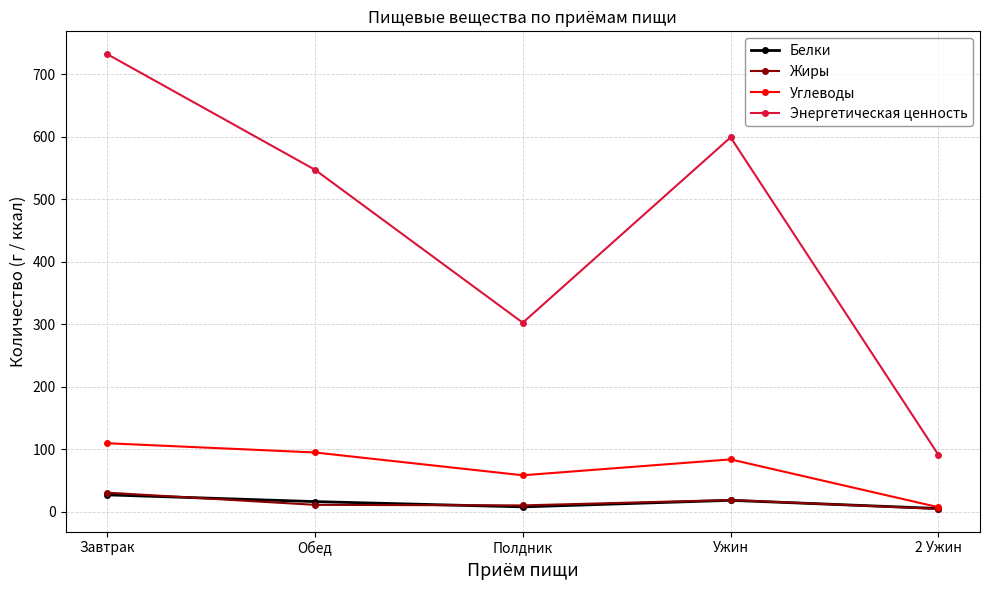

Which category has the highest value in the Белки series?

Завтрак